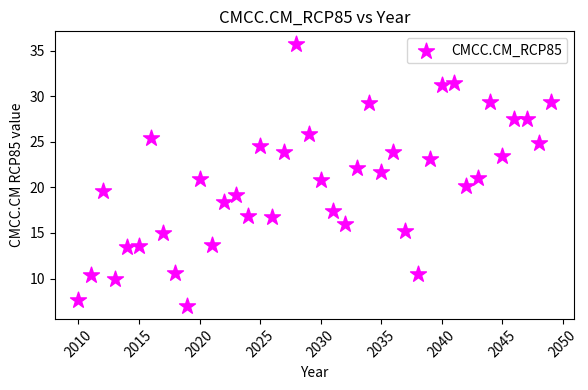

What is the range of Y values (max minus min)?

28.7